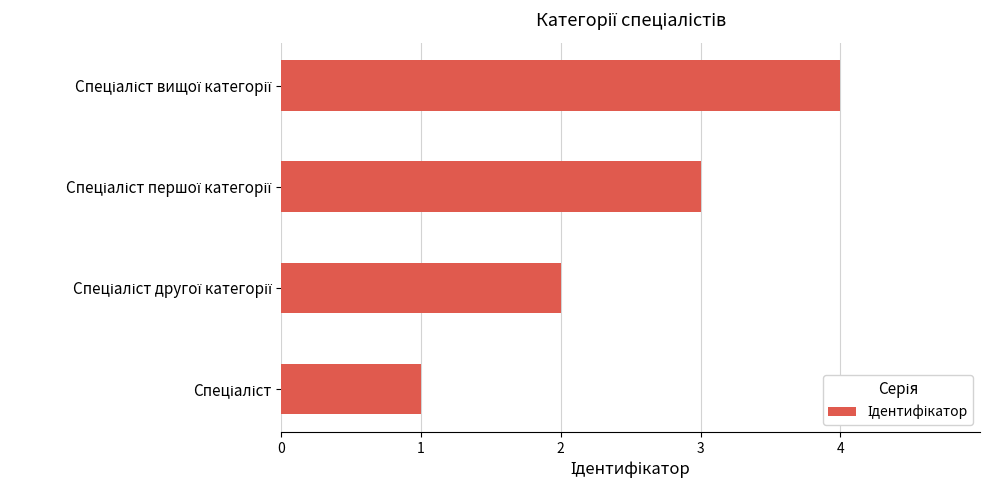

What is the sum of all values?

10